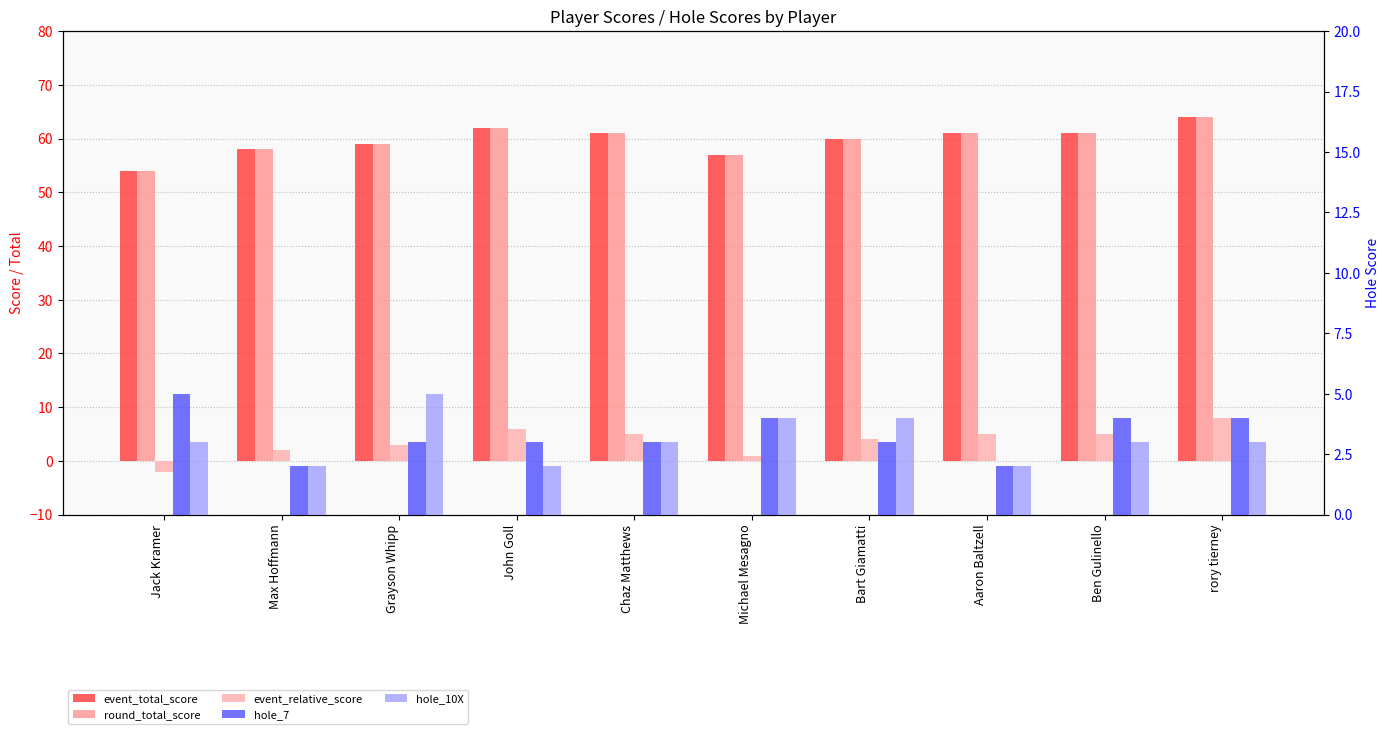

Reading right to left, what are all the values shown in this chart?

event_total_score: 64	61	61	60	57	61	62	59	58	54
round_total_score: 64	61	61	60	57	61	62	59	58	54
event_relative_score: 8	5	5	4	1	5	6	3	2	-2
hole_7: 4	4	2	3	4	3	3	3	2	5
hole_10X: 3	3	2	4	4	3	2	5	2	3